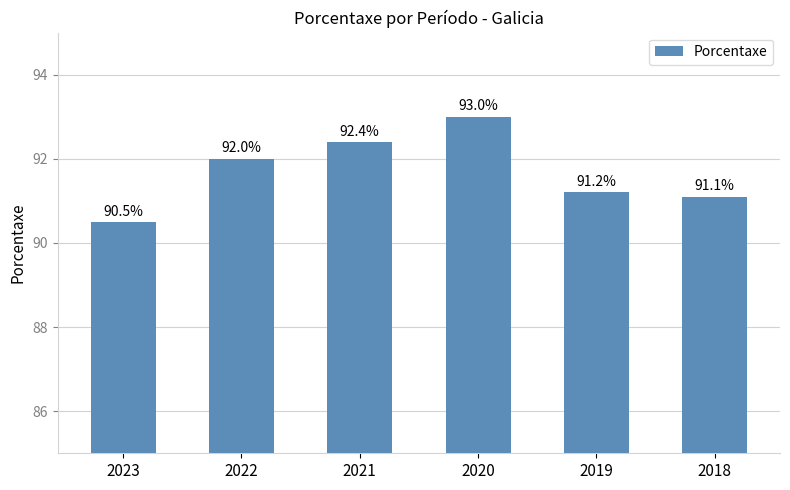

What is the value of the 1st bar from the left?

90.5